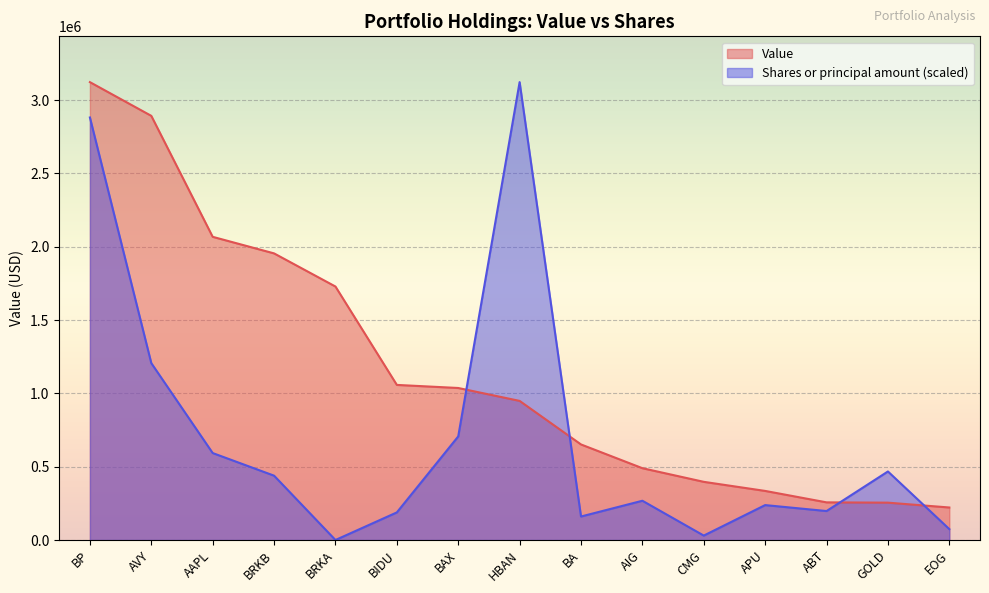

How many distinct data groups are displayed?

2